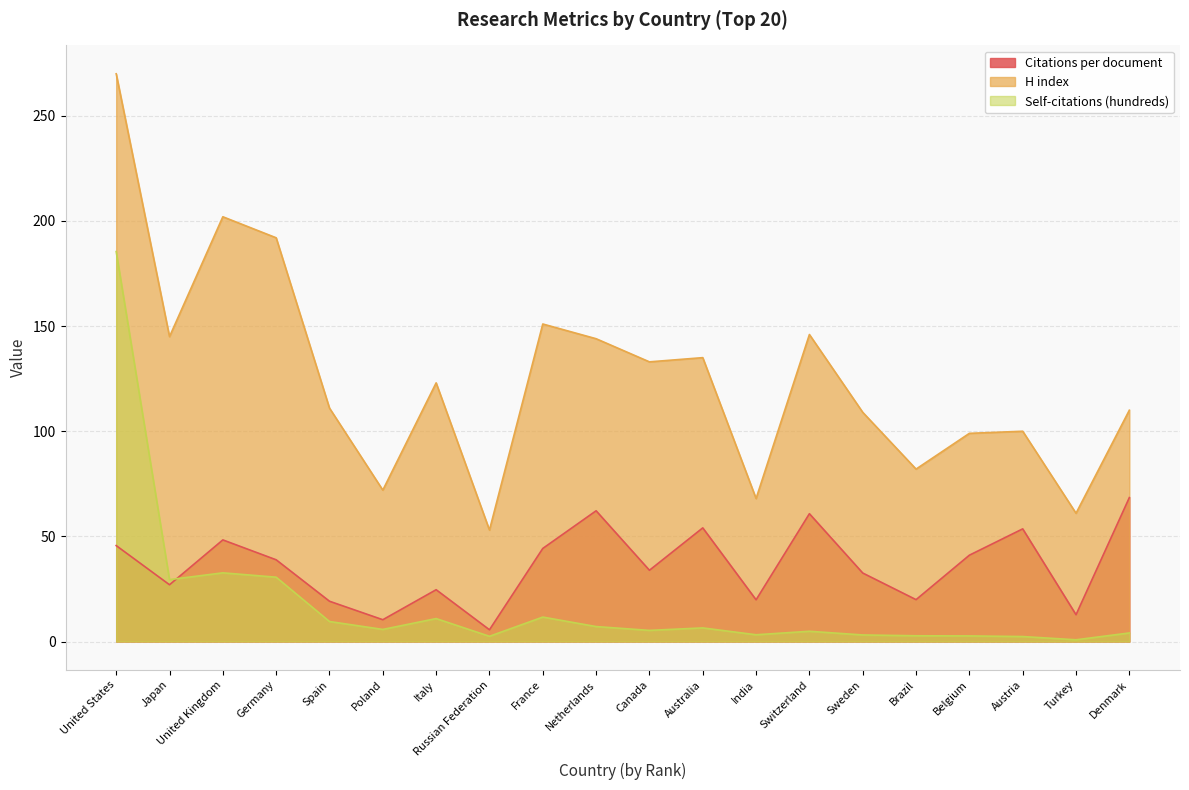

True or false: Citations per document and H index intersect in this chart.

False